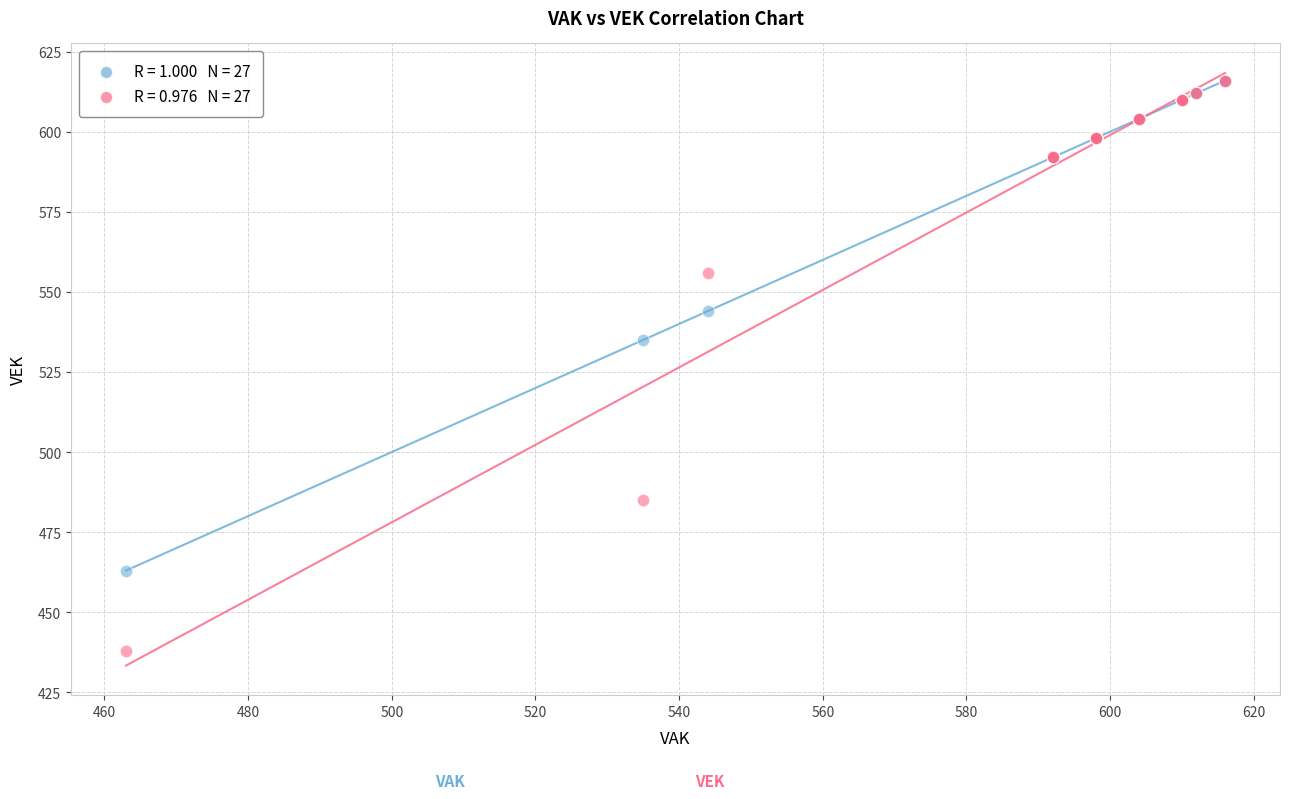

Across all series, what Y value is closest to 527?

535